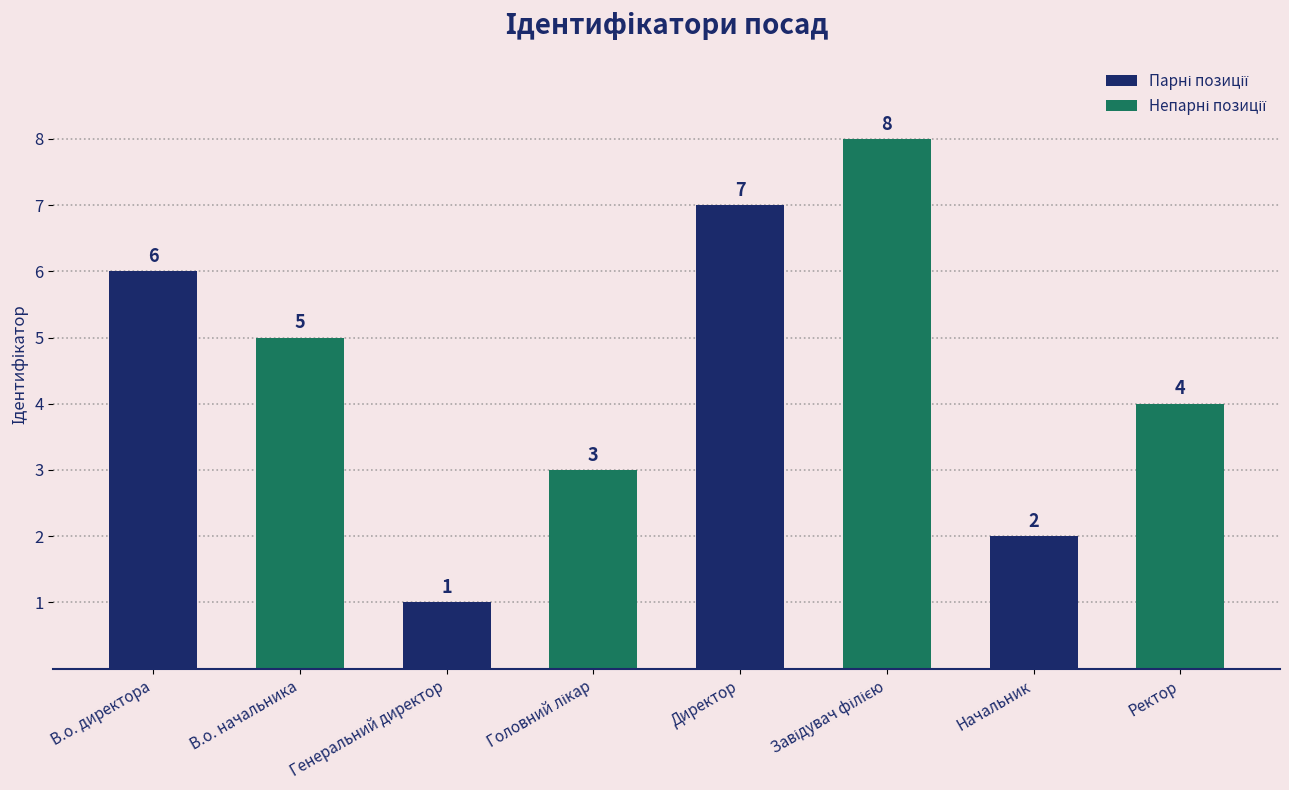

At which label does the data first exceed 5?

В.о. директора